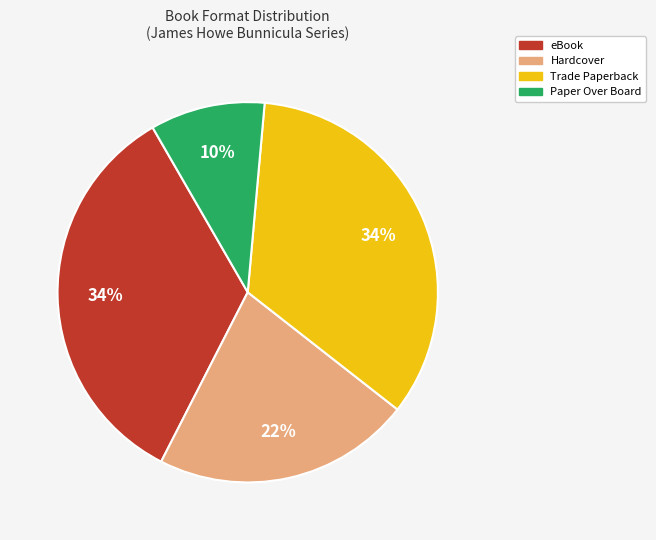

Is there any slice that represents more than half of the pie?

No